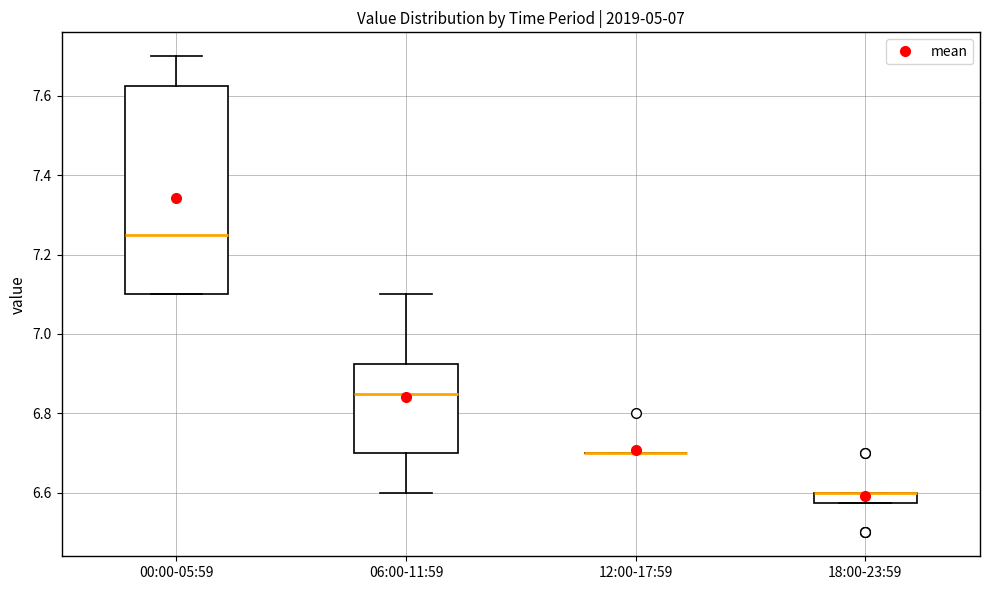

Which box is the tallest, from its lower edge to its upper edge?

00:00-05:59